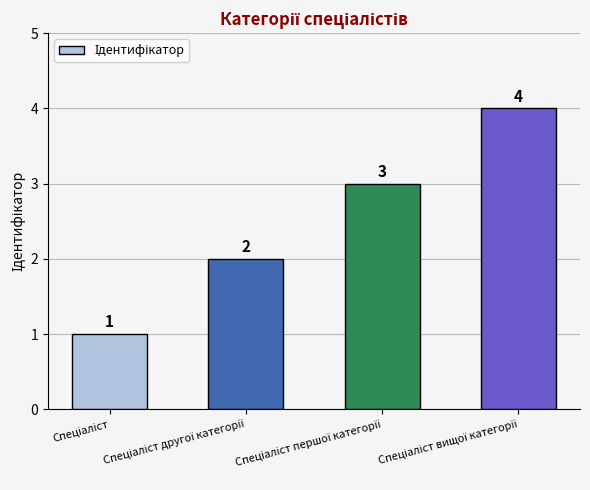

Reading left to right, transcribe all the data shown in this chart.

1	2	3	4